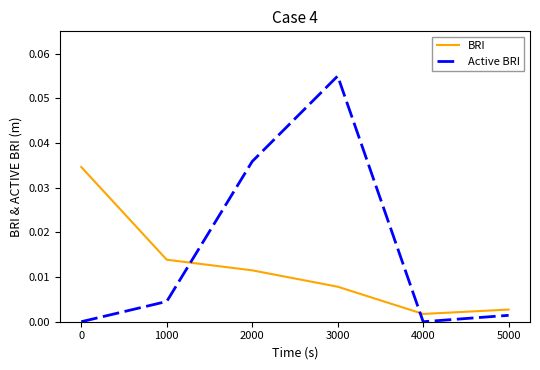

At which category is the sum across all series the highest?

3000